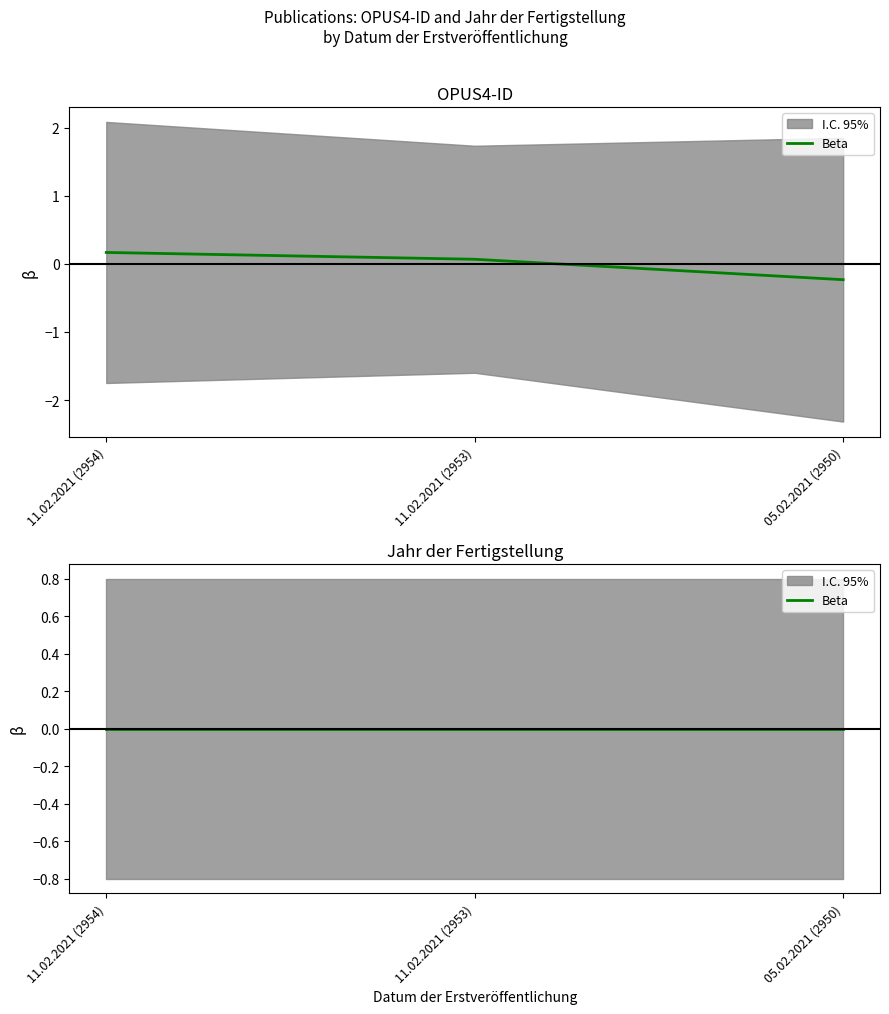

What is the smallest value displayed?

-0.2